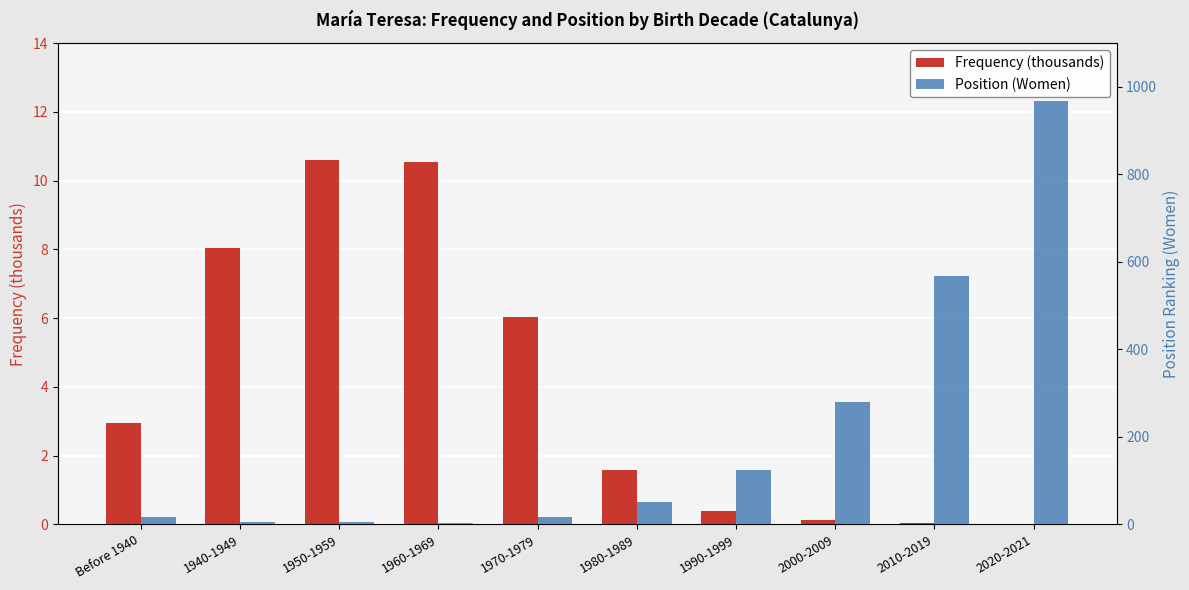

Rank the categories by Position (Women) value from lowest to highest.

1960-1969, 1950-1959, 1940-1949, Before 1940, 1970-1979, 1980-1989, 1990-1999, 2000-2009, 2010-2019, 2020-2021